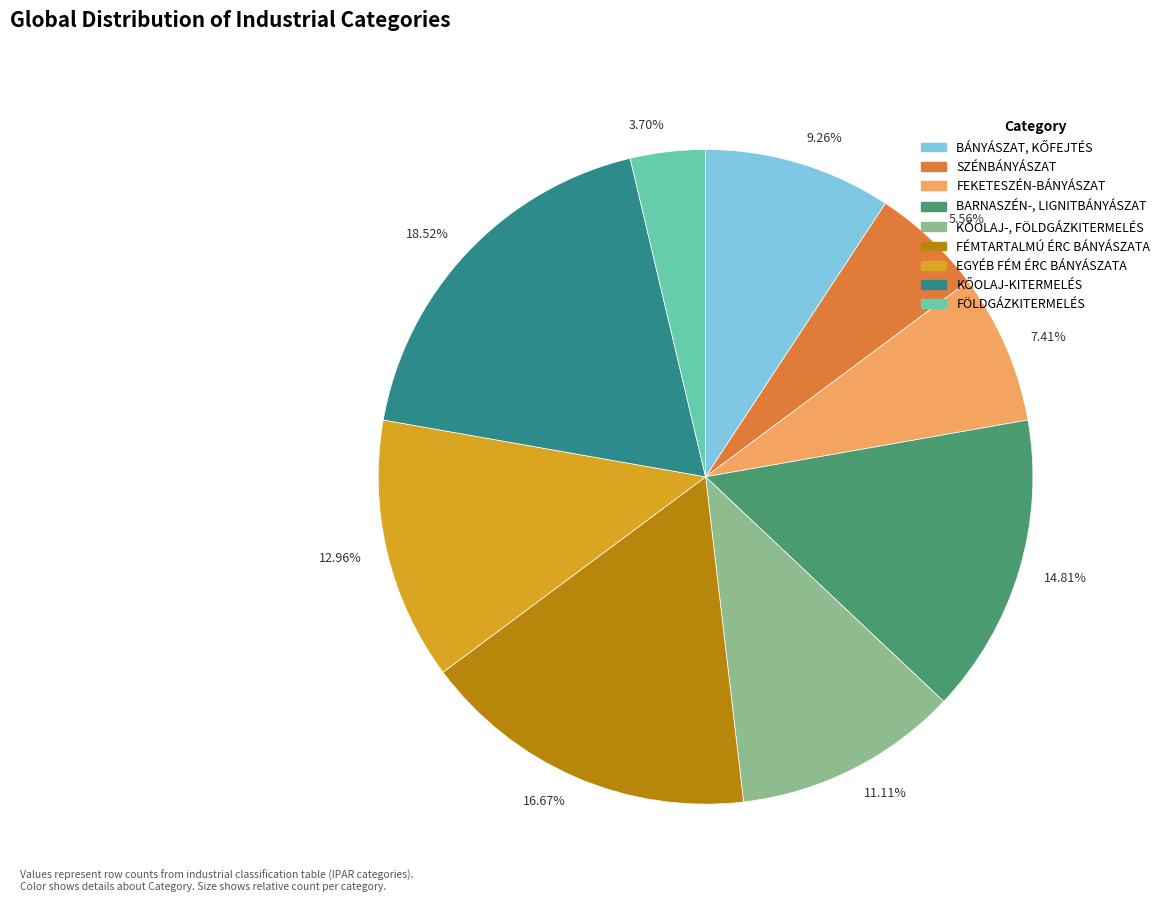

Is there any slice that represents more than half of the pie?

No